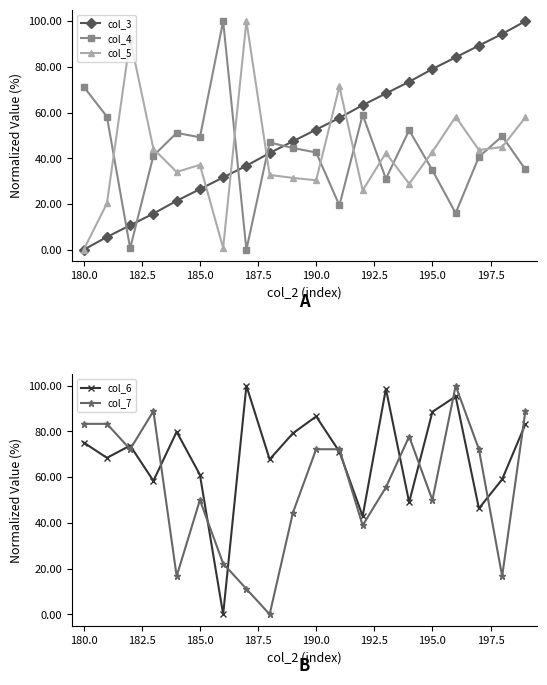

What is the difference between the second highest and second lowest values in the col_7 series?

77.8